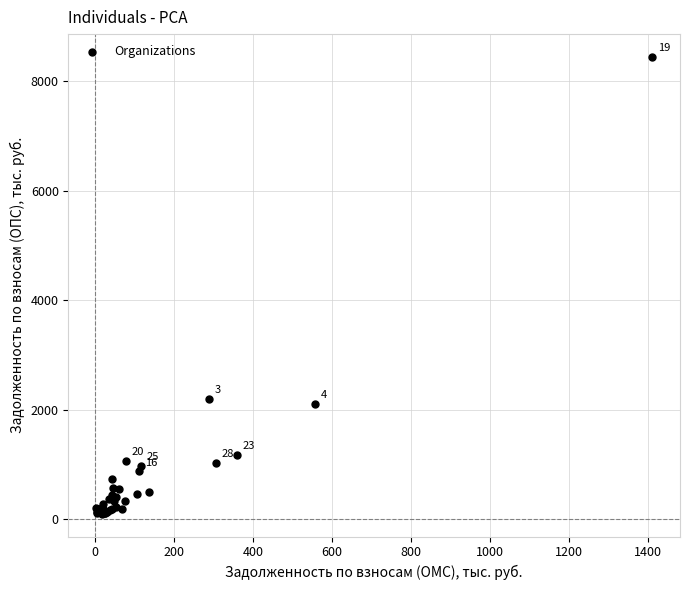

What Y value in the scatter plot is closest to 4271?

2199